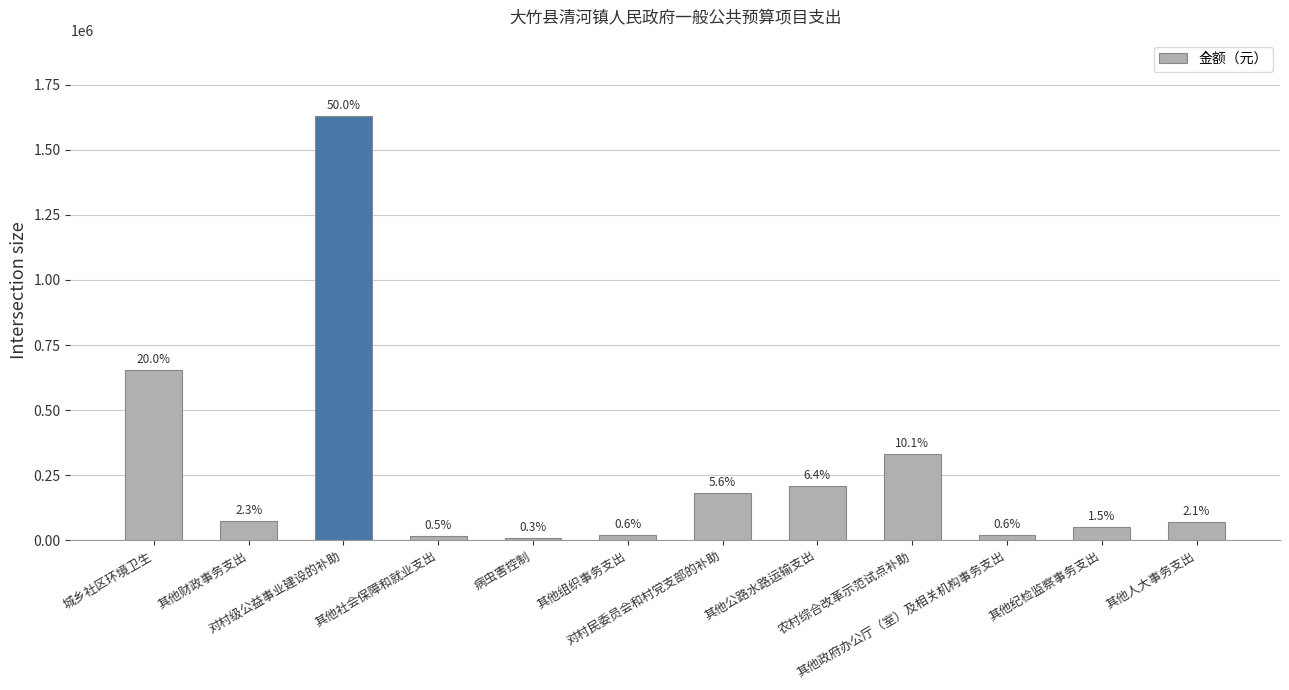

How many bars are there in total?

12